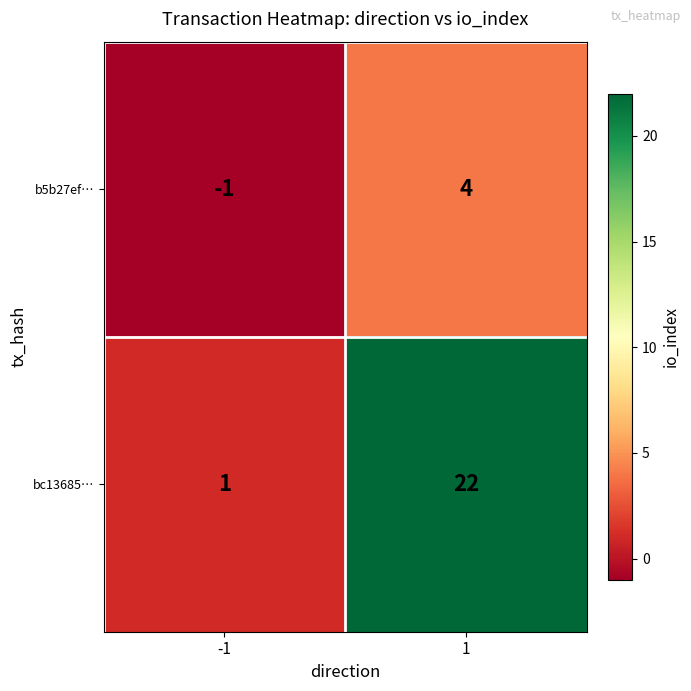

Between -1 and 1, which series saw the biggest shift?

bc13685…